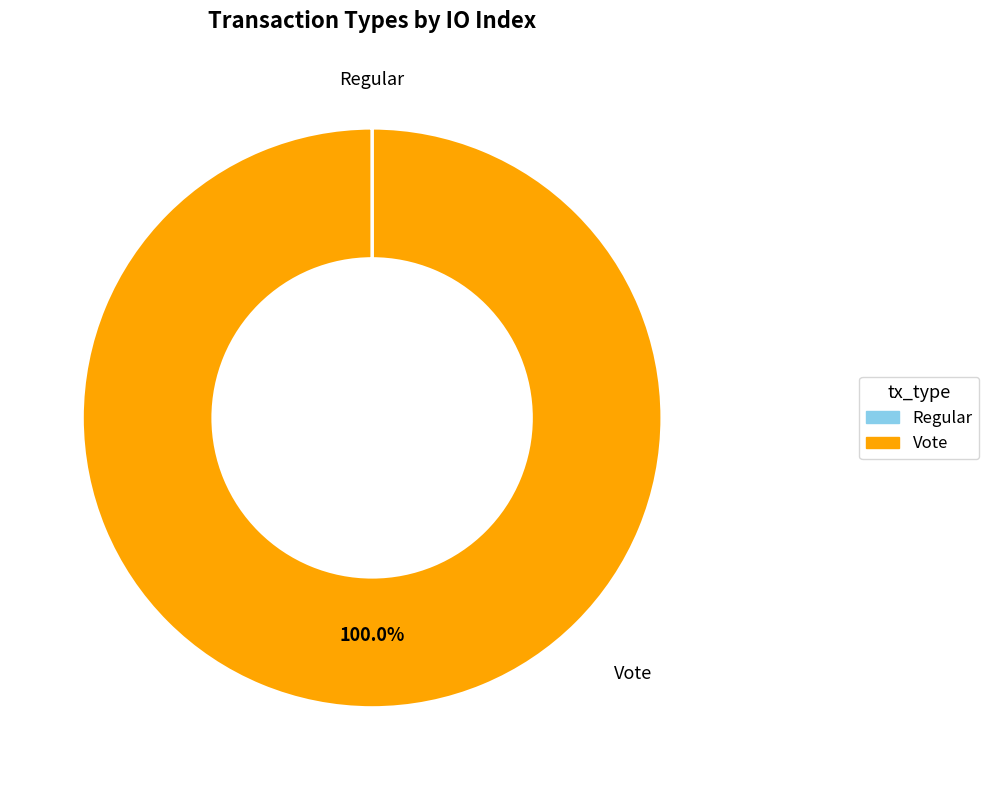

Is it true that Vote is 100% of the pie?

True